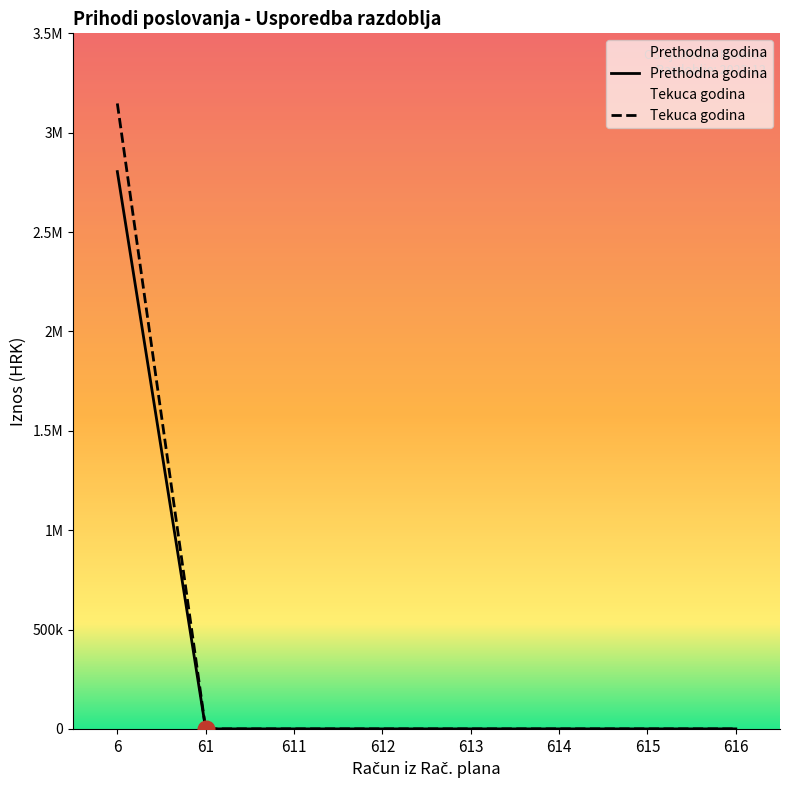

What are all the series names shown in the legend?

Prethodna godina, Tekuca godina